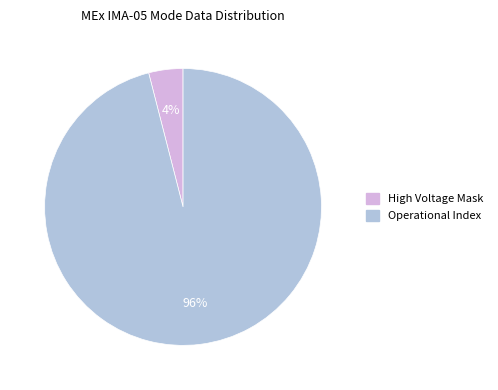

To the nearest percent, what is the average slice percentage?

50%